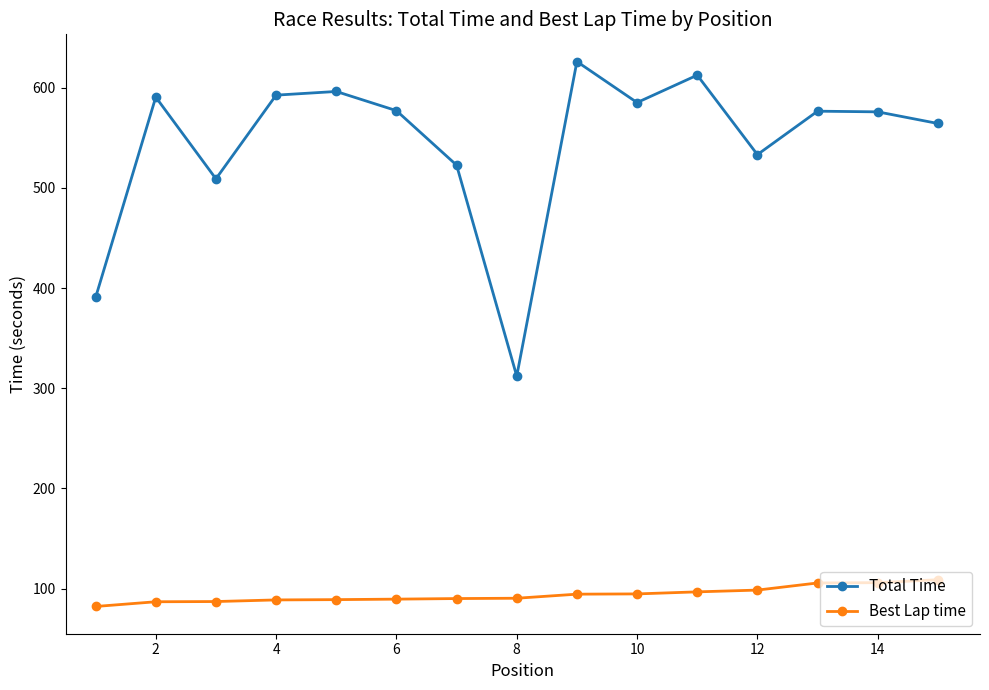

What is the smallest value displayed?

82.2